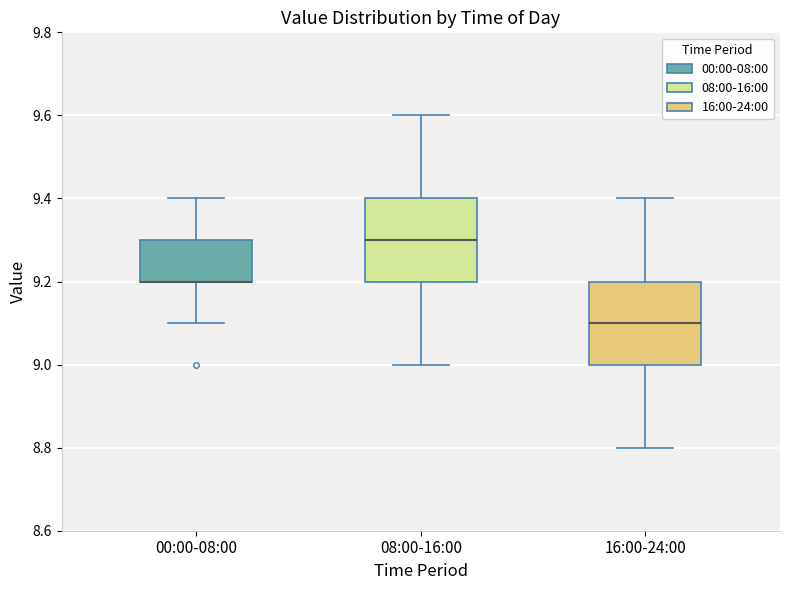

Where is the lower edge of the box for 00:00-08:00 on the y-axis? The values are not printed on the chart, so give them approximately, as read against the axis.

9.2